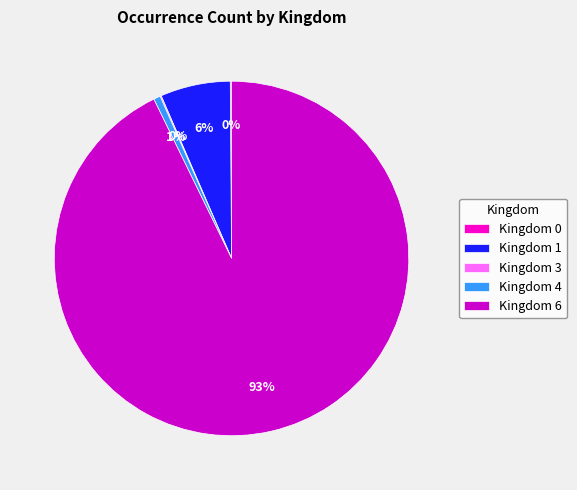

Which has a higher value, Kingdom 1 or Kingdom 6?

Kingdom 6